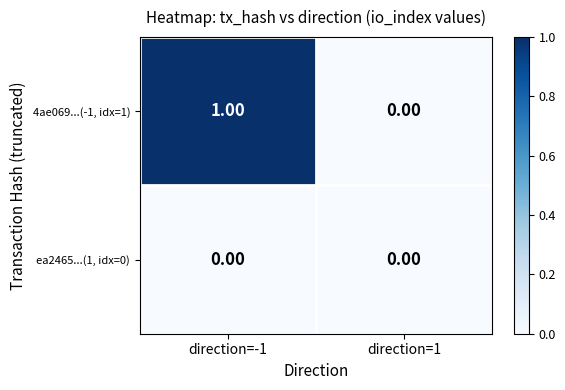

At which category is the sum across all series the highest?

direction=-1